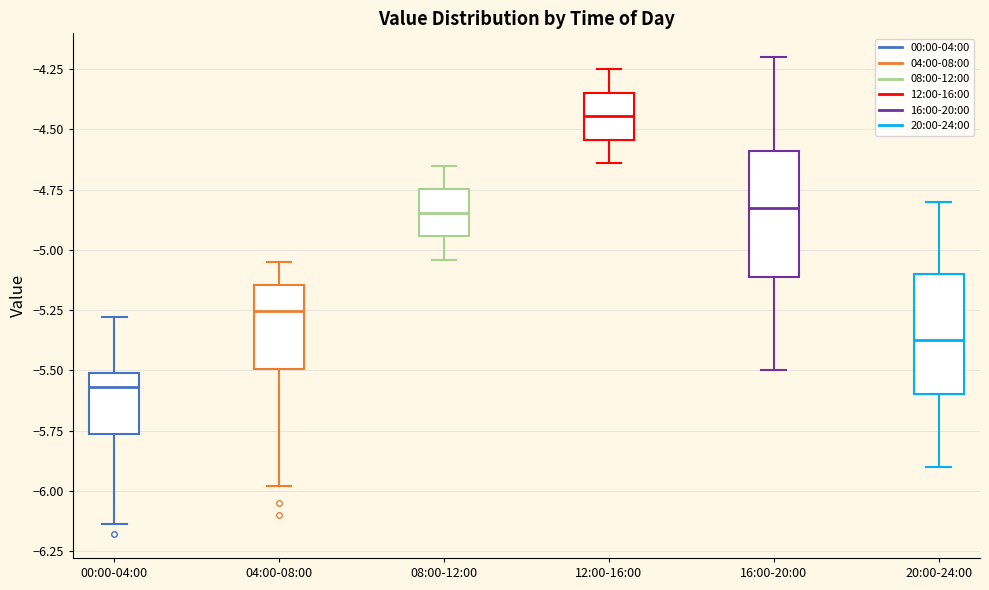

Which box has the highest median line?

12:00-16:00